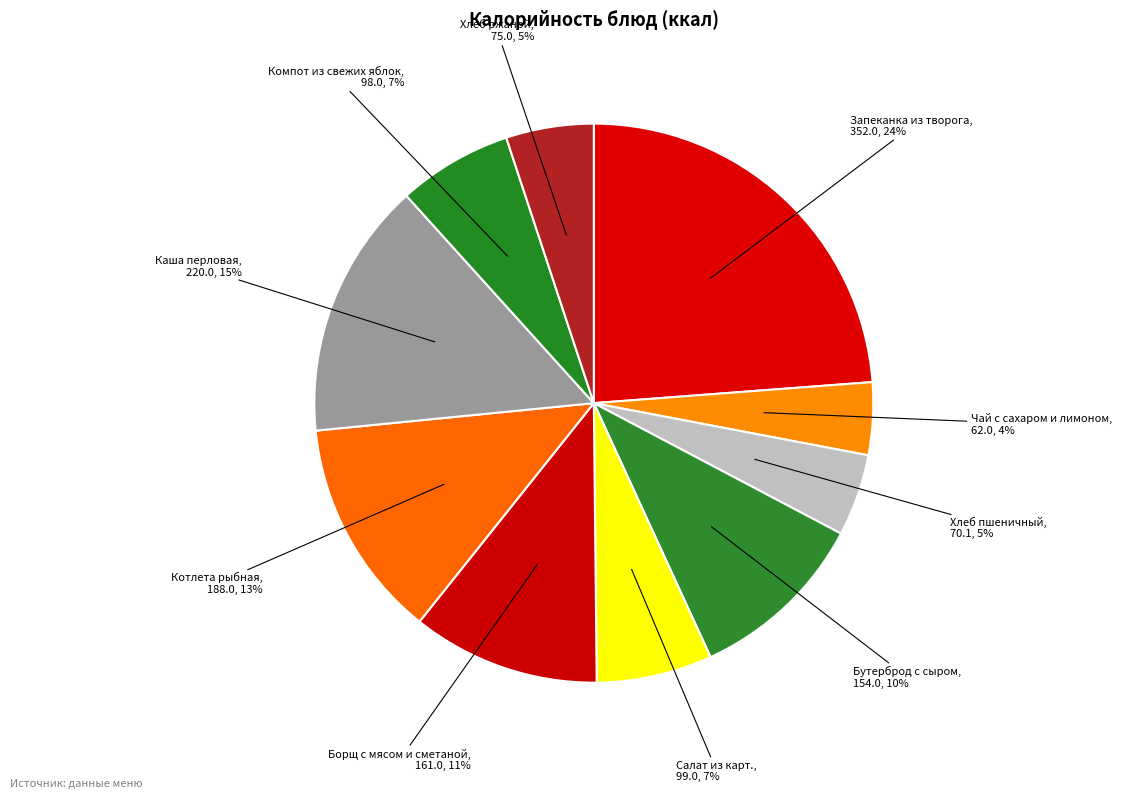

Combined, do Хлеб пшеничный and Запеканка из творога account for over 50%?

No